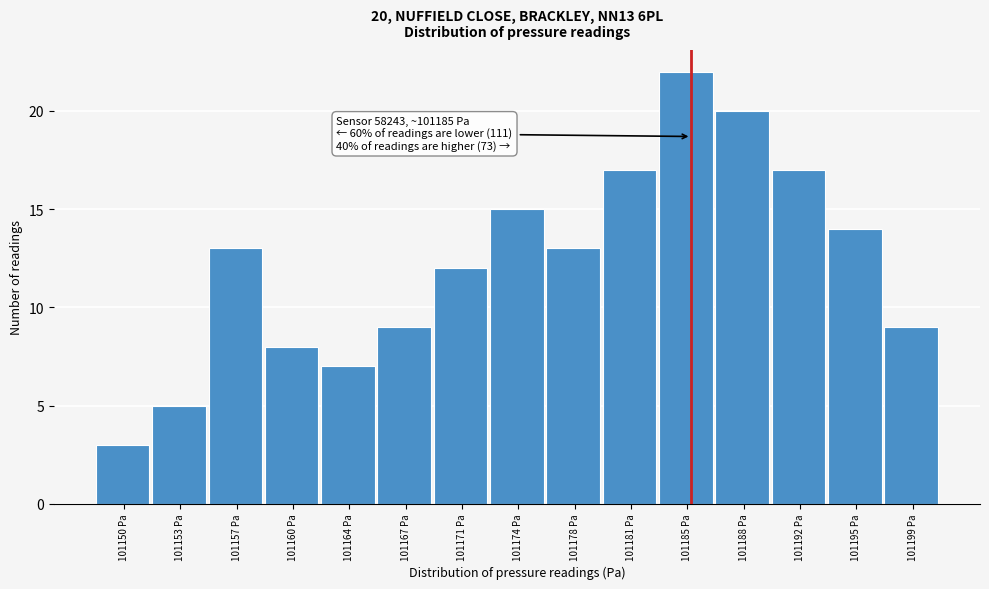

Which range on the x-axis has the tallest bar?

101183.0 to 101186.5